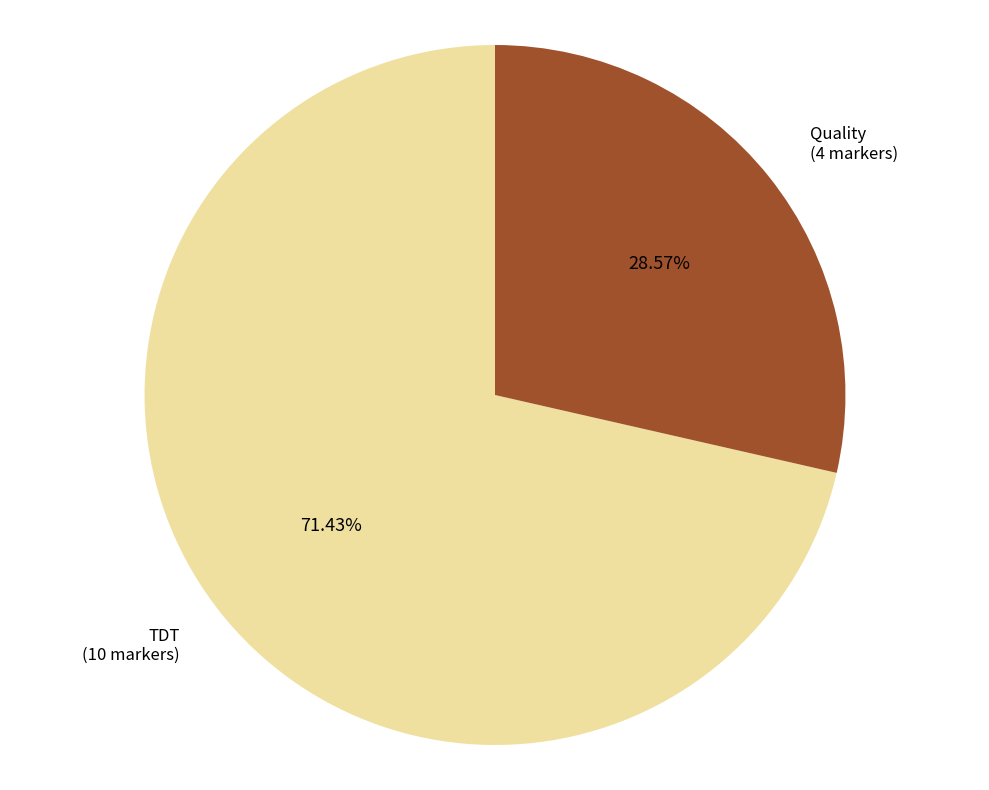

Combined, do Quality and TDT account for over 50%?

Yes